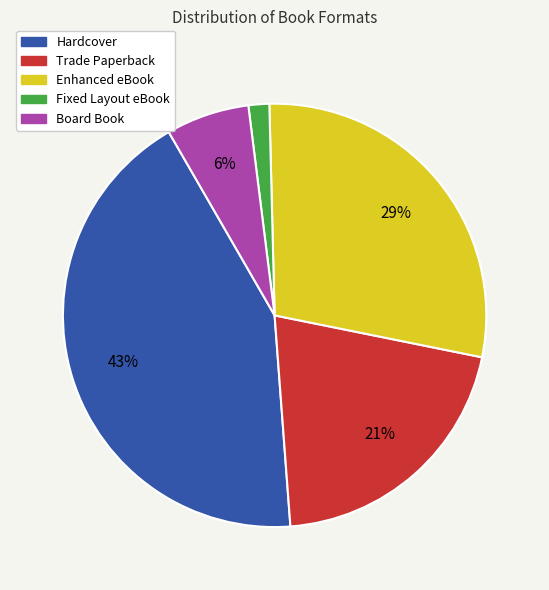

Does Enhanced eBook account for over 50% of the chart?

No